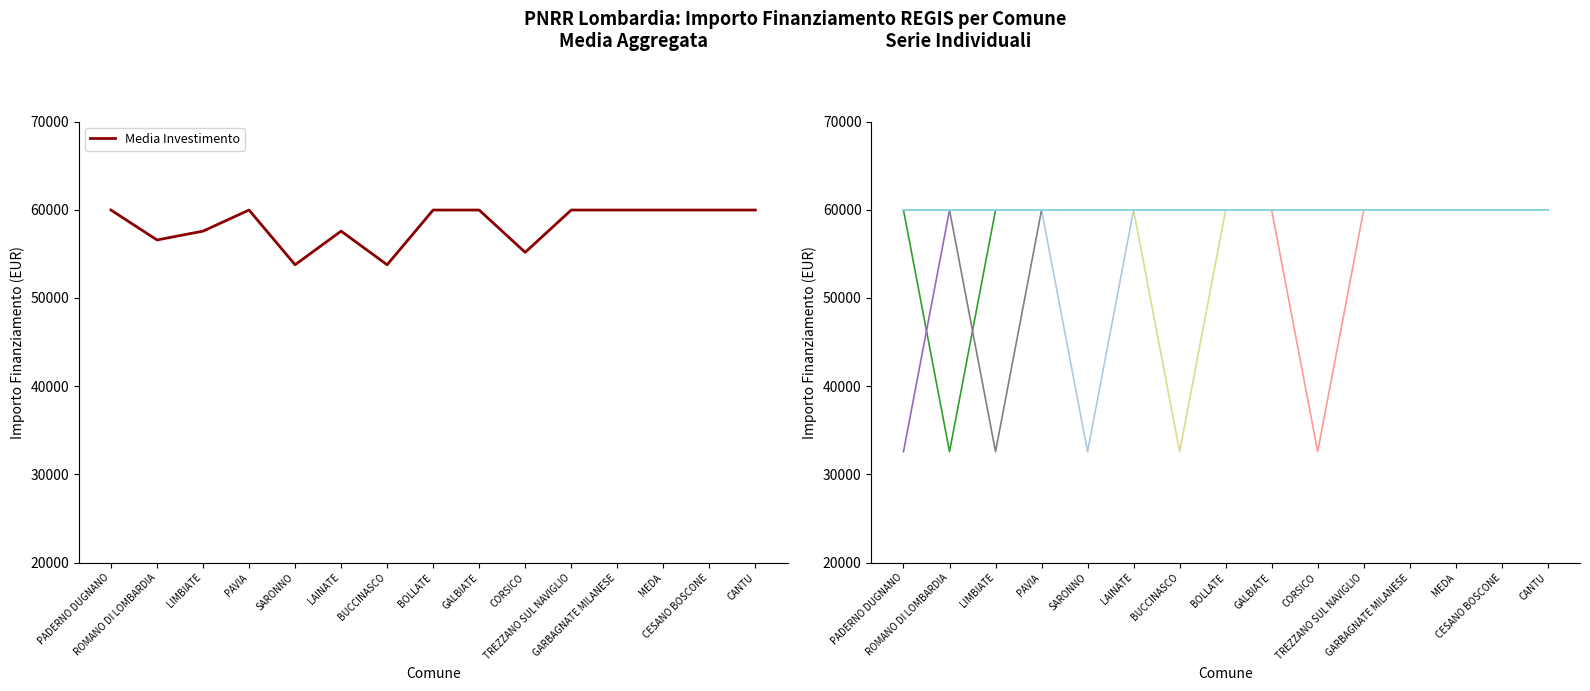

Is it true that 1.1 equals 107841 at MEDA?

False